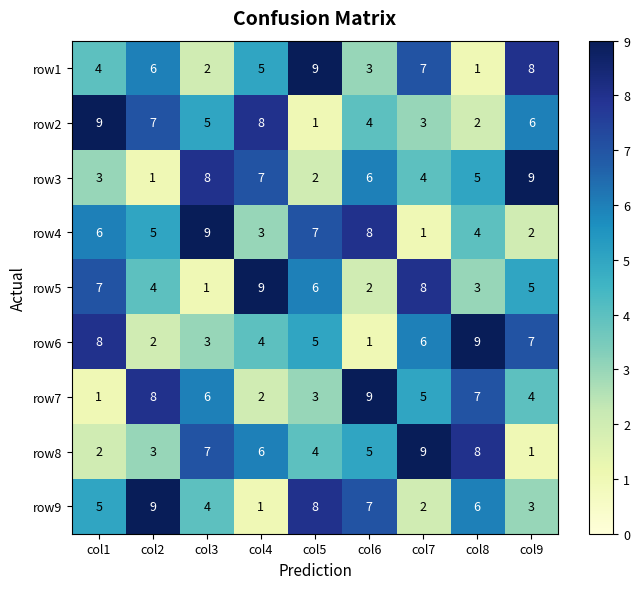

Count the row6 values in the range 3 to 7.

5